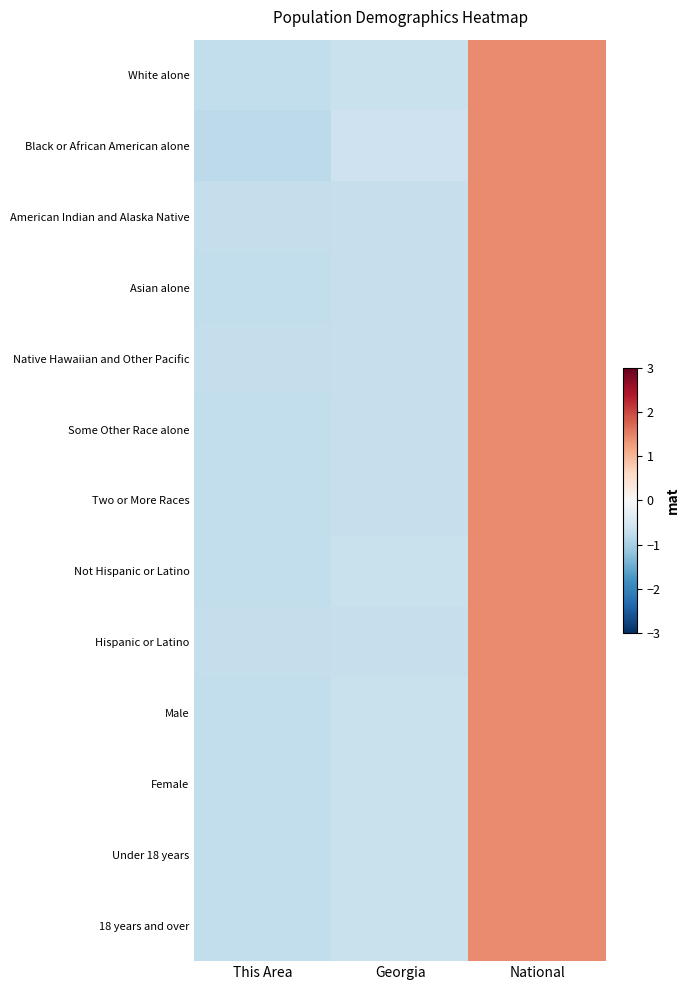

Which series has the widest spread of values?

Black or African American alone